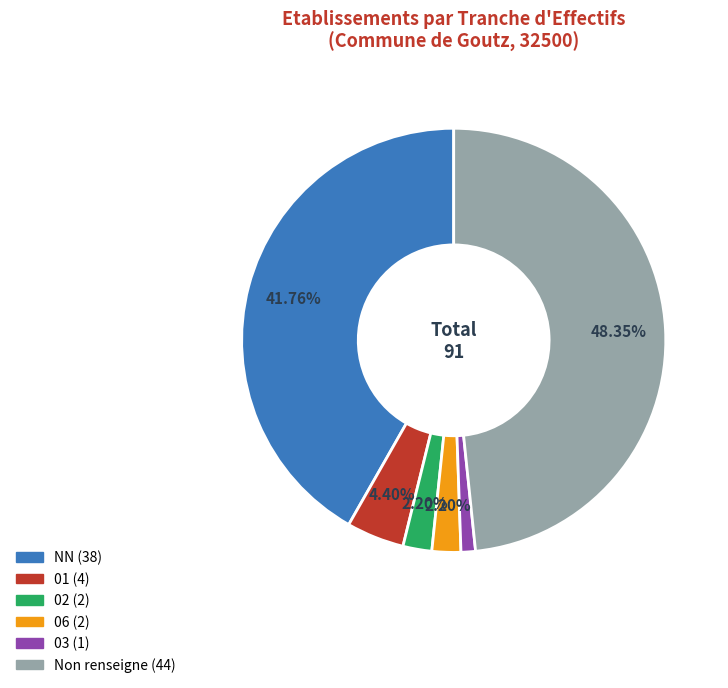

Is there any slice that represents more than half of the pie?

No